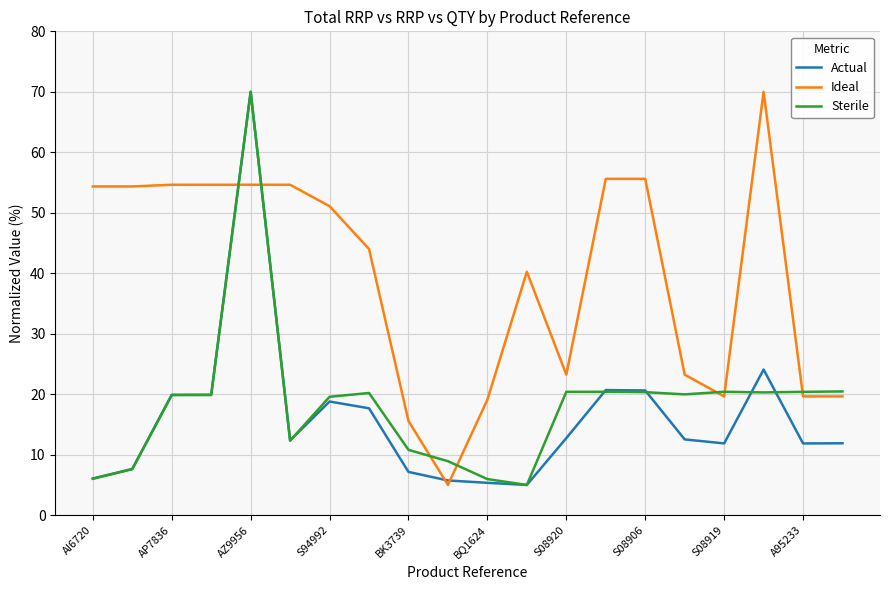

What is the greatest value displayed?

70.0